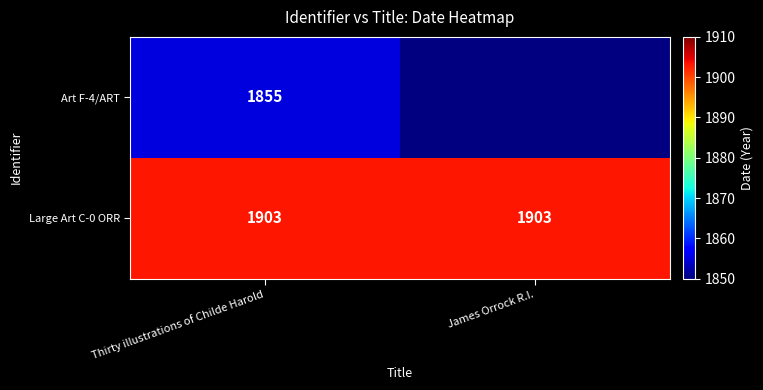

What is the difference between the highest and lowest values at Thirty illustrations of Childe Harold?

48